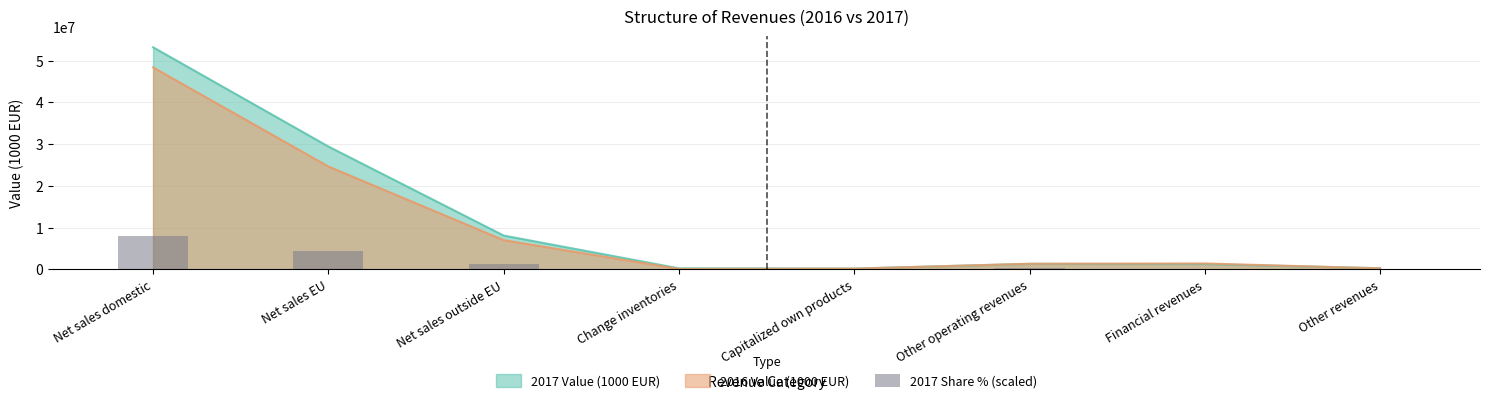

Which has a higher value, Change inventories or Financial revenues?

Financial revenues